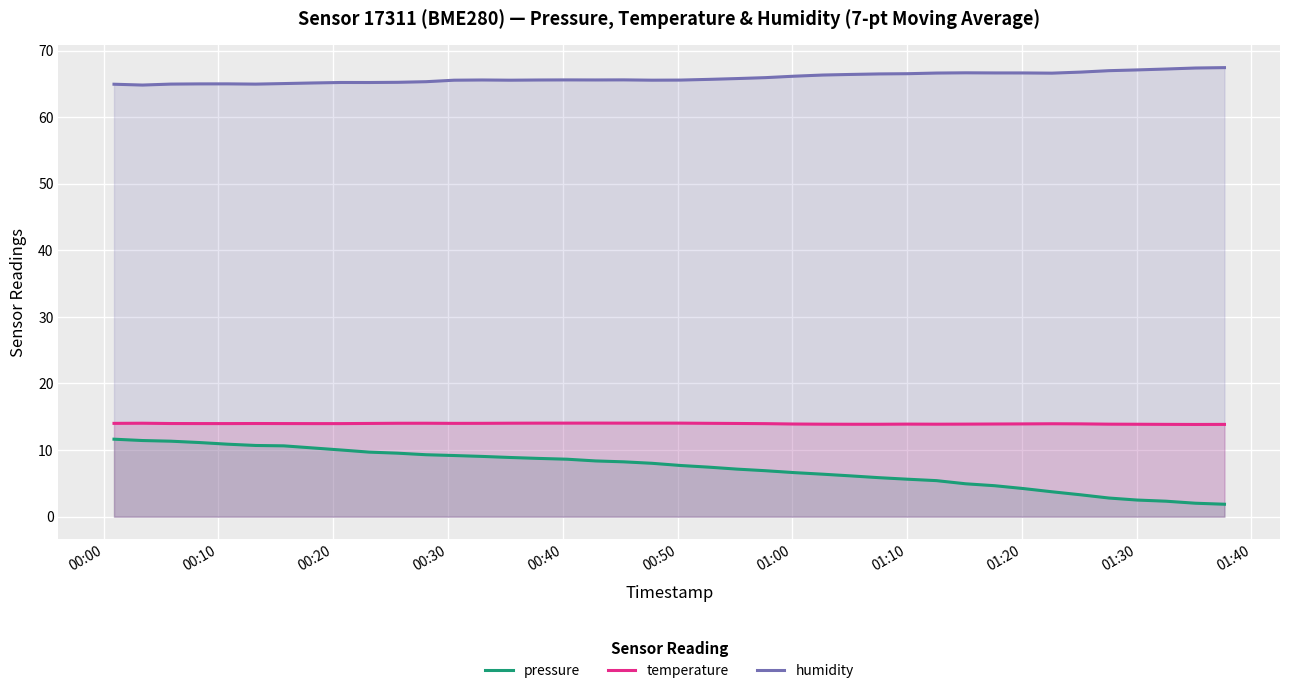

What is the difference between the second highest and second lowest values in the humidity series?

2.4